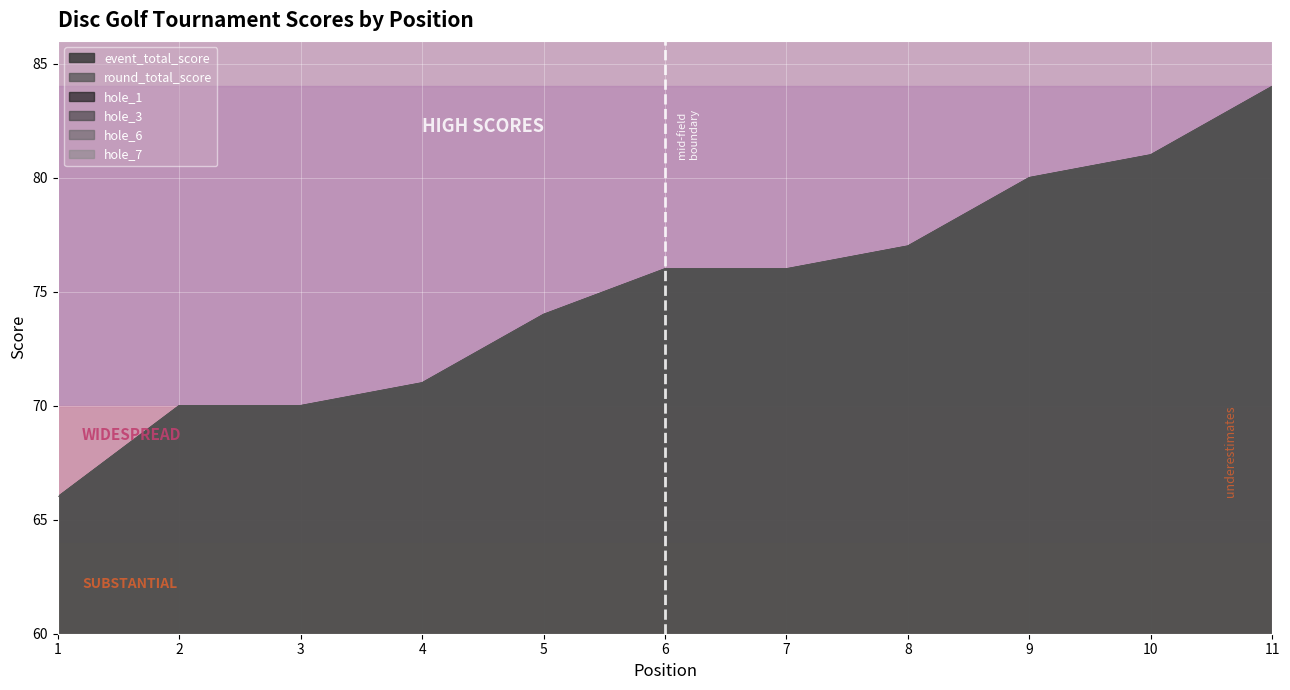

True or false: hole_7 has a value of 2 at 5.

True